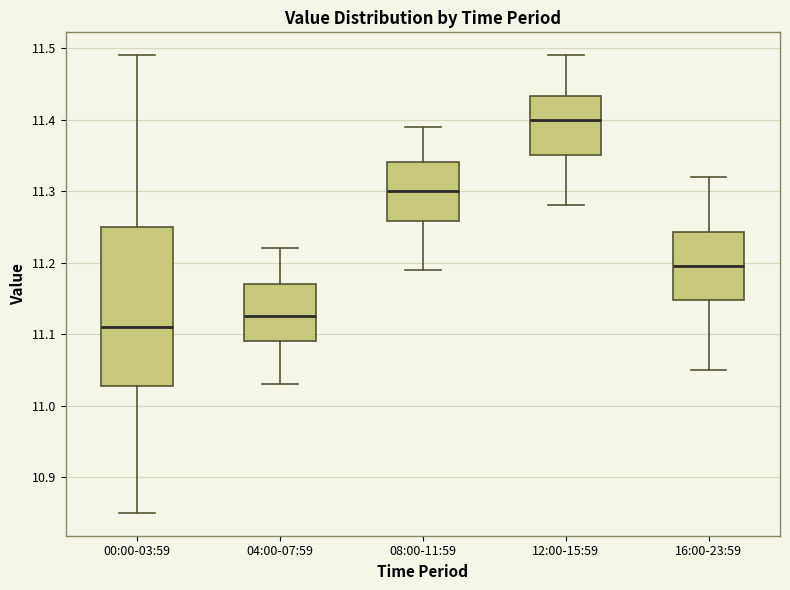

Where is the upper edge of the box for 08:00-11:59 on the y-axis? The values are not printed on the chart, so give them approximately, as read against the axis.

11.34